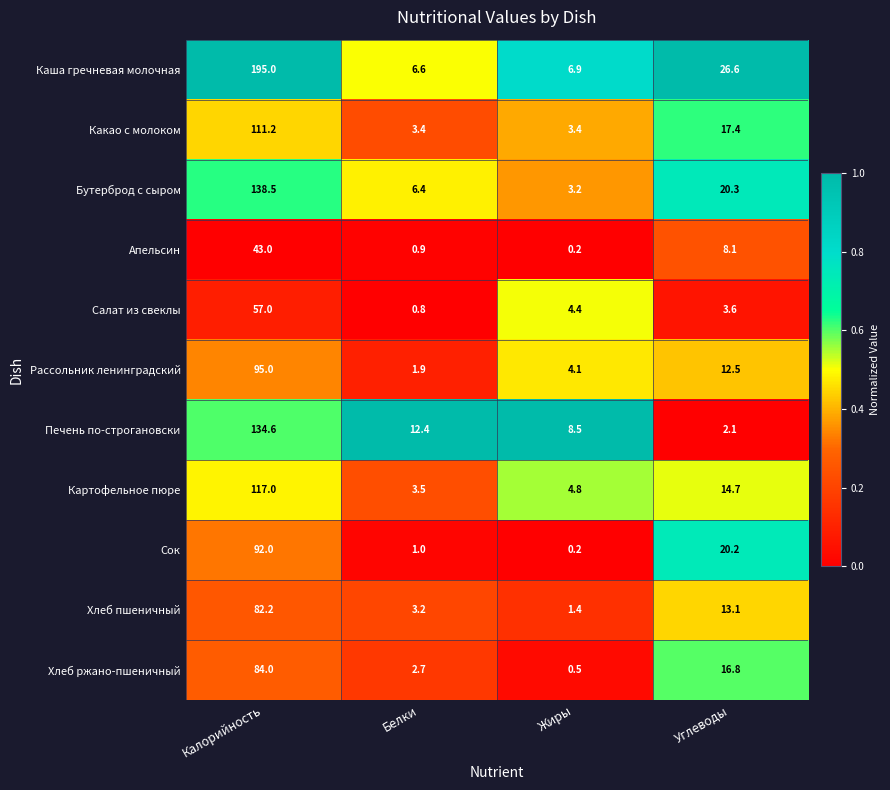

Which series changed the most between Калорийность and Углеводы?

Каша гречневая молочная